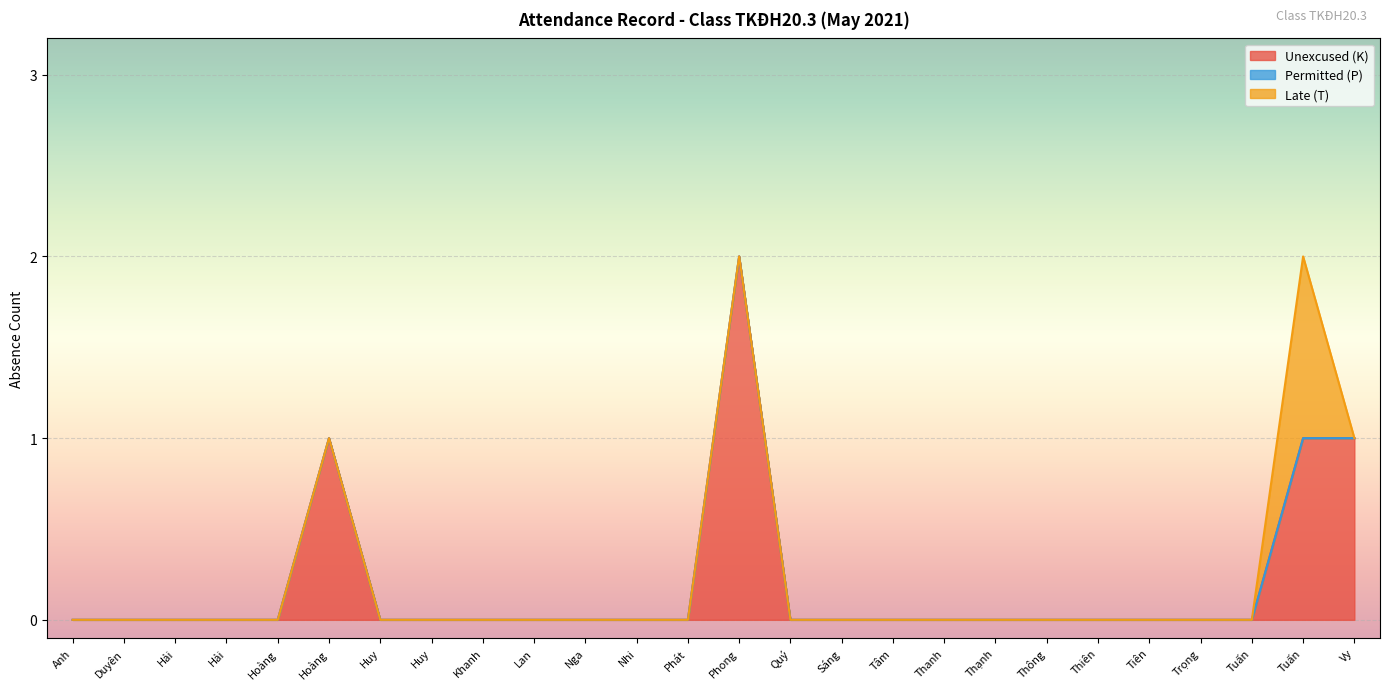

True or false: Unexcused (K) and Late (T) cross at least once.

False